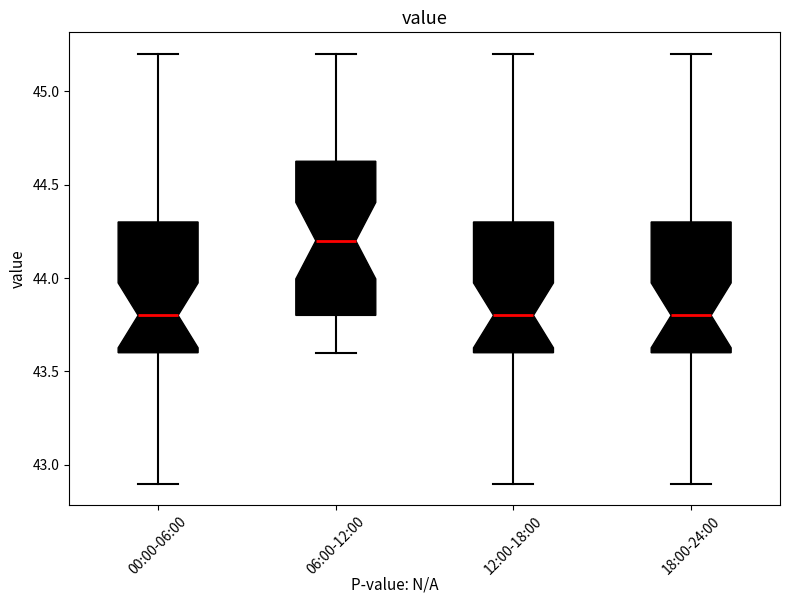

Reading left to right, transcribe this box plot: for each box, give where its median line is, the range the box spans, and where its two whiskers end, as read against the y-axis. The values are not printed on the chart, so give them approximately, as read against the axis.

00:00-06:00: median 43.80, box 43.60 to 44.30, whiskers 42.90 to 45.20
06:00-12:00: median 44.20, box 43.80 to 44.65, whiskers 43.60 to 45.20
12:00-18:00: median 43.80, box 43.60 to 44.30, whiskers 42.90 to 45.20
18:00-24:00: median 43.80, box 43.60 to 44.30, whiskers 42.90 to 45.20